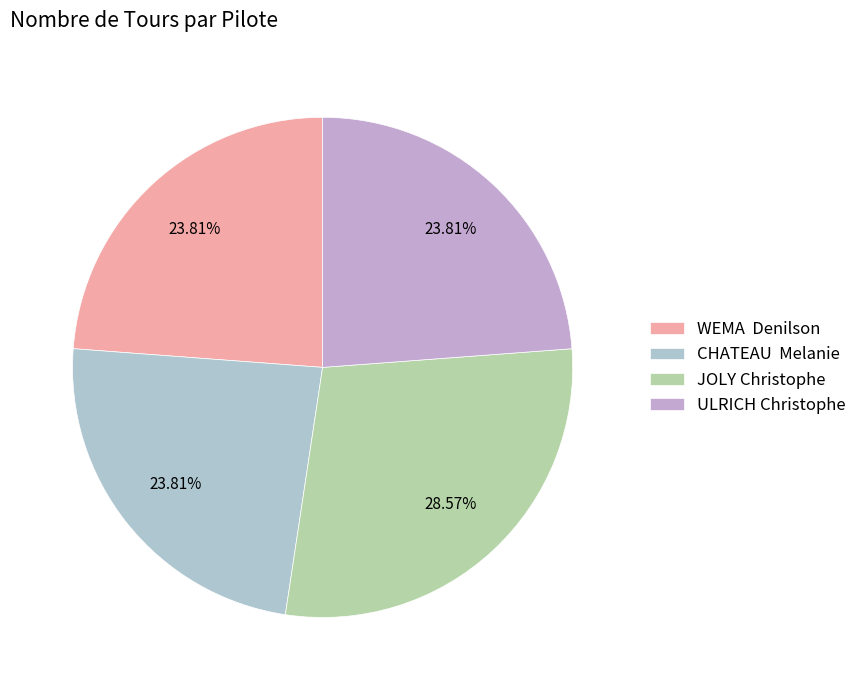

Rank the categories by value from lowest to highest.

WEMA  Denilson, CHATEAU  Melanie, ULRICH Christophe, JOLY Christophe